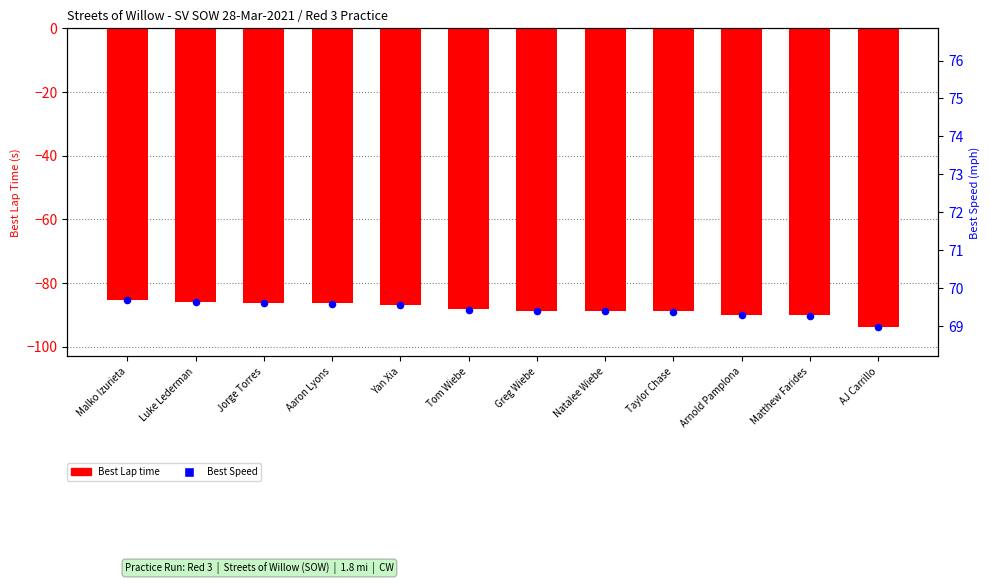

At how many categories does at least one series exceed -91?

11